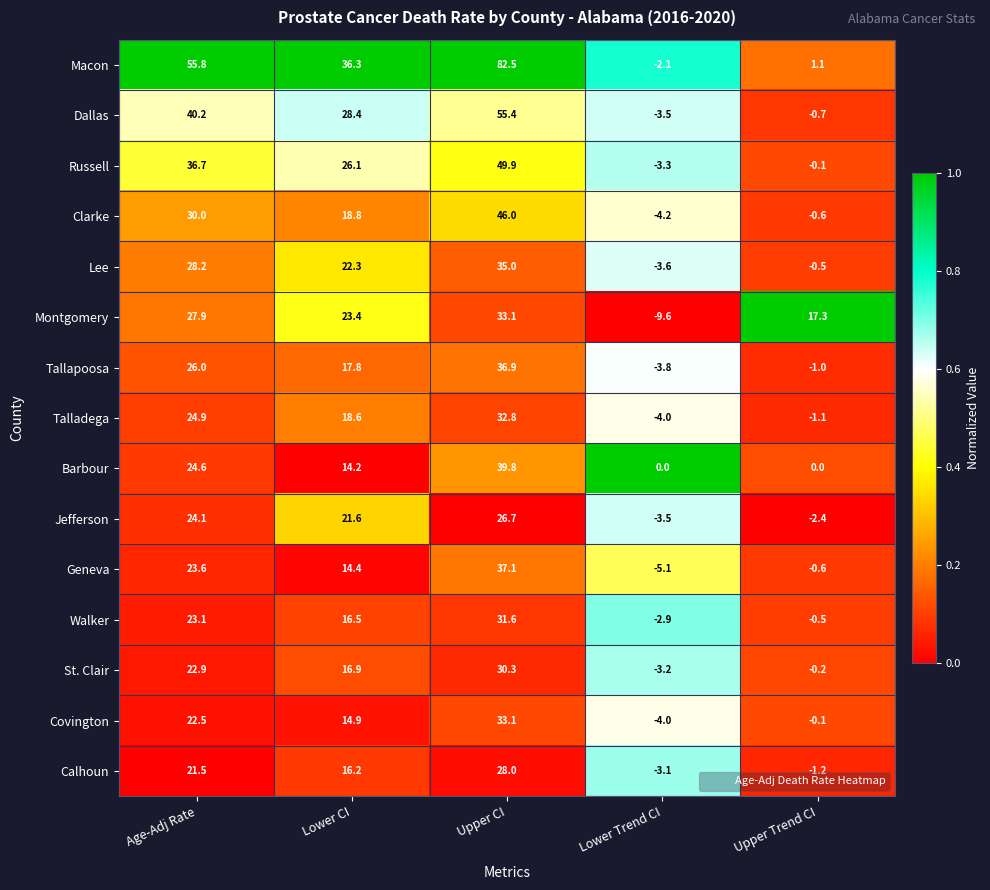

What is the maximum value shown in the chart?

82.5